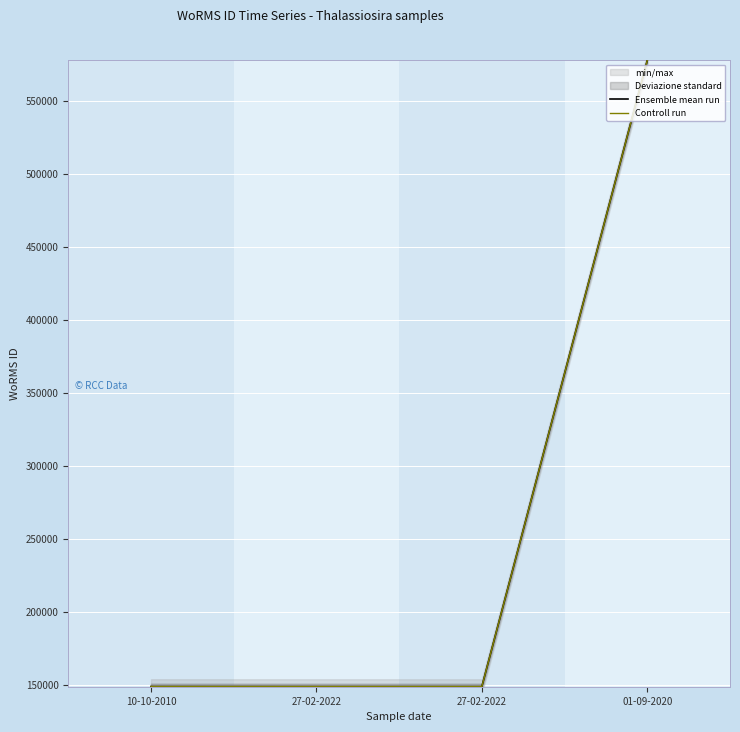

At how many categories does at least one series exceed 433107?

1